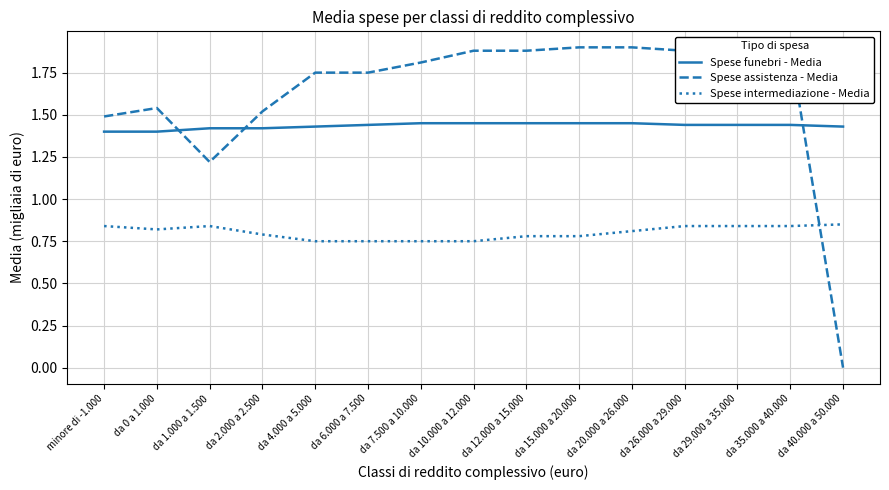

What are all the series names shown in the legend?

Spese funebri - Media, Spese assistenza - Media, Spese intermediazione - Media